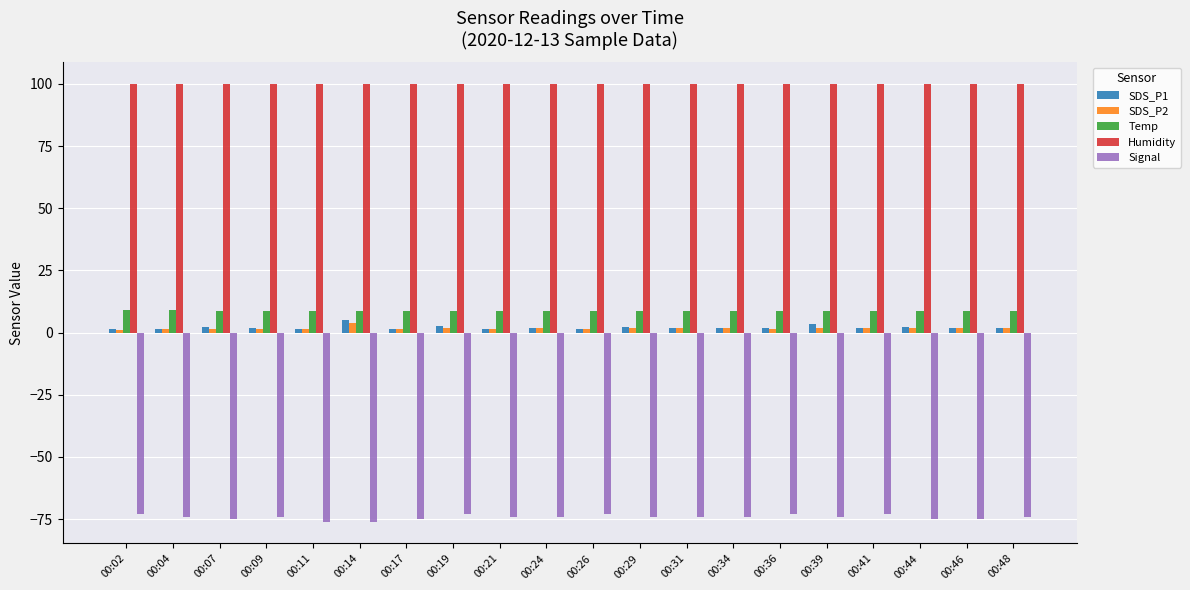

Is the value of Signal at 00:14 greater than the value of Humidity at 00:34?

No